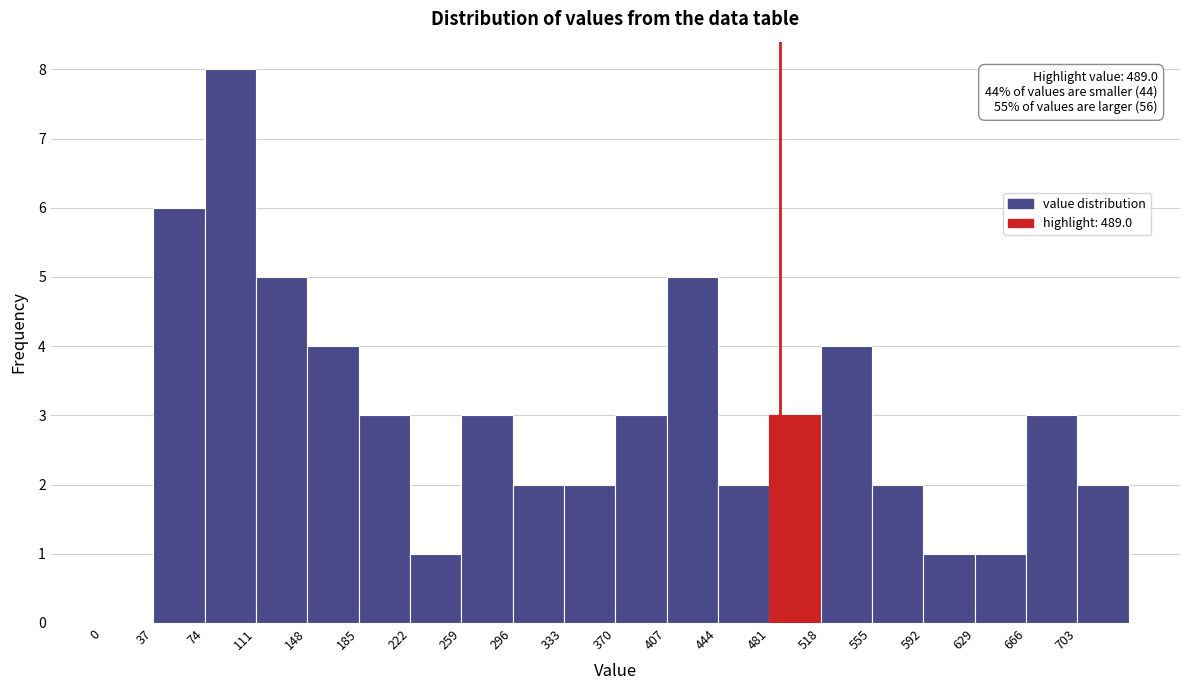

Over which range of the x-axis is the bar tallest?

74 to 111